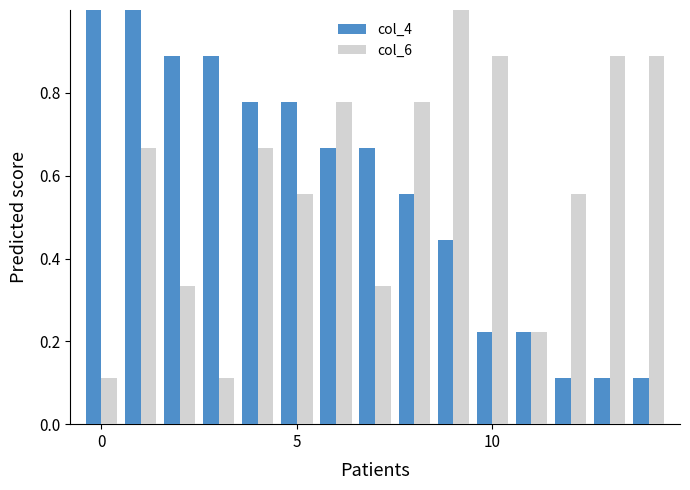

What is the sum of all col_6 values?

8.8